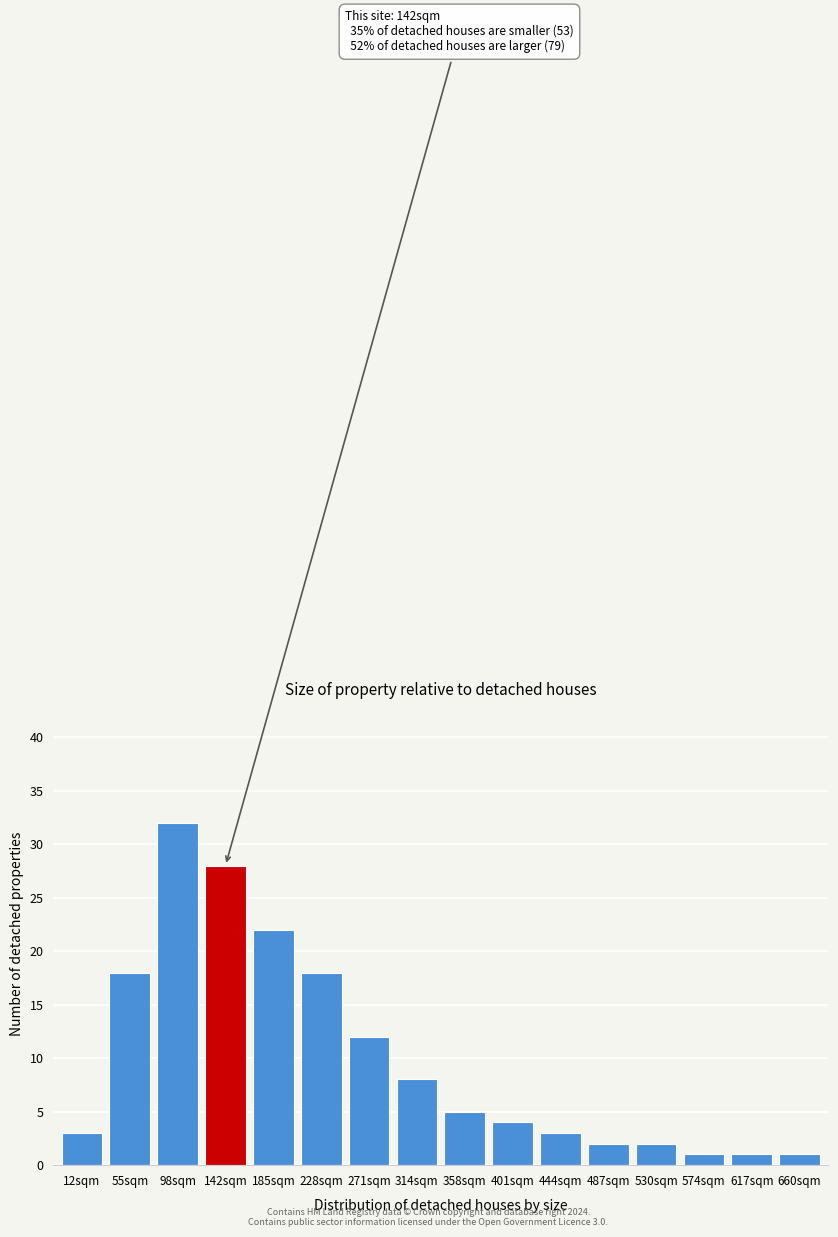

Reading left to right, transcribe all the data shown in this chart.

3	18	32	28	22	18	12	8	5	4	3	2	2	1	1	1